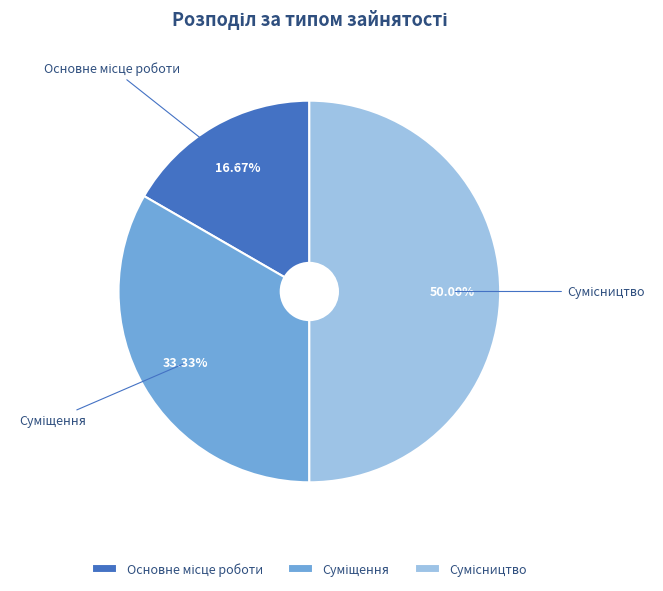

True or false: Основне місце роботи accounts for 28% of the total.

False